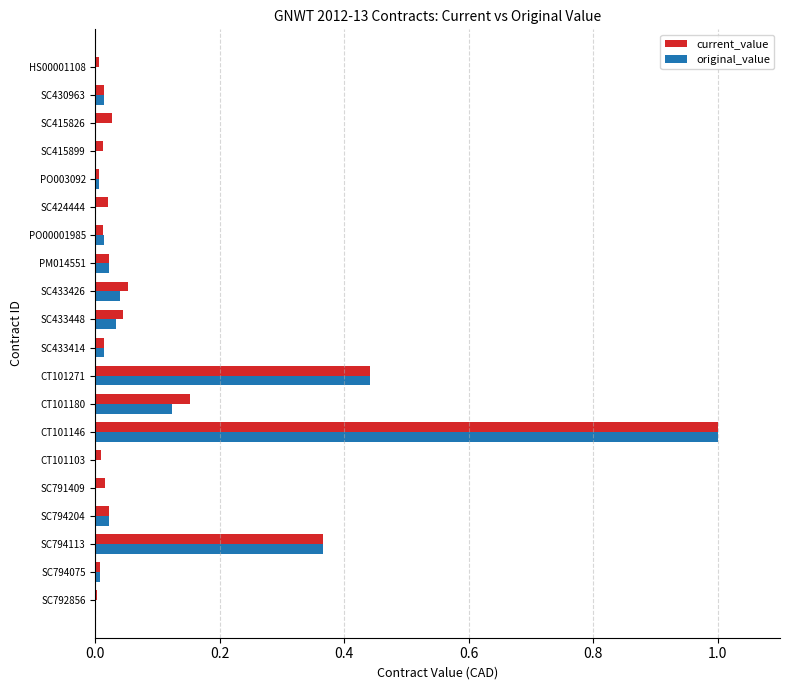

At which label does current_value reach its peak?

CT101146